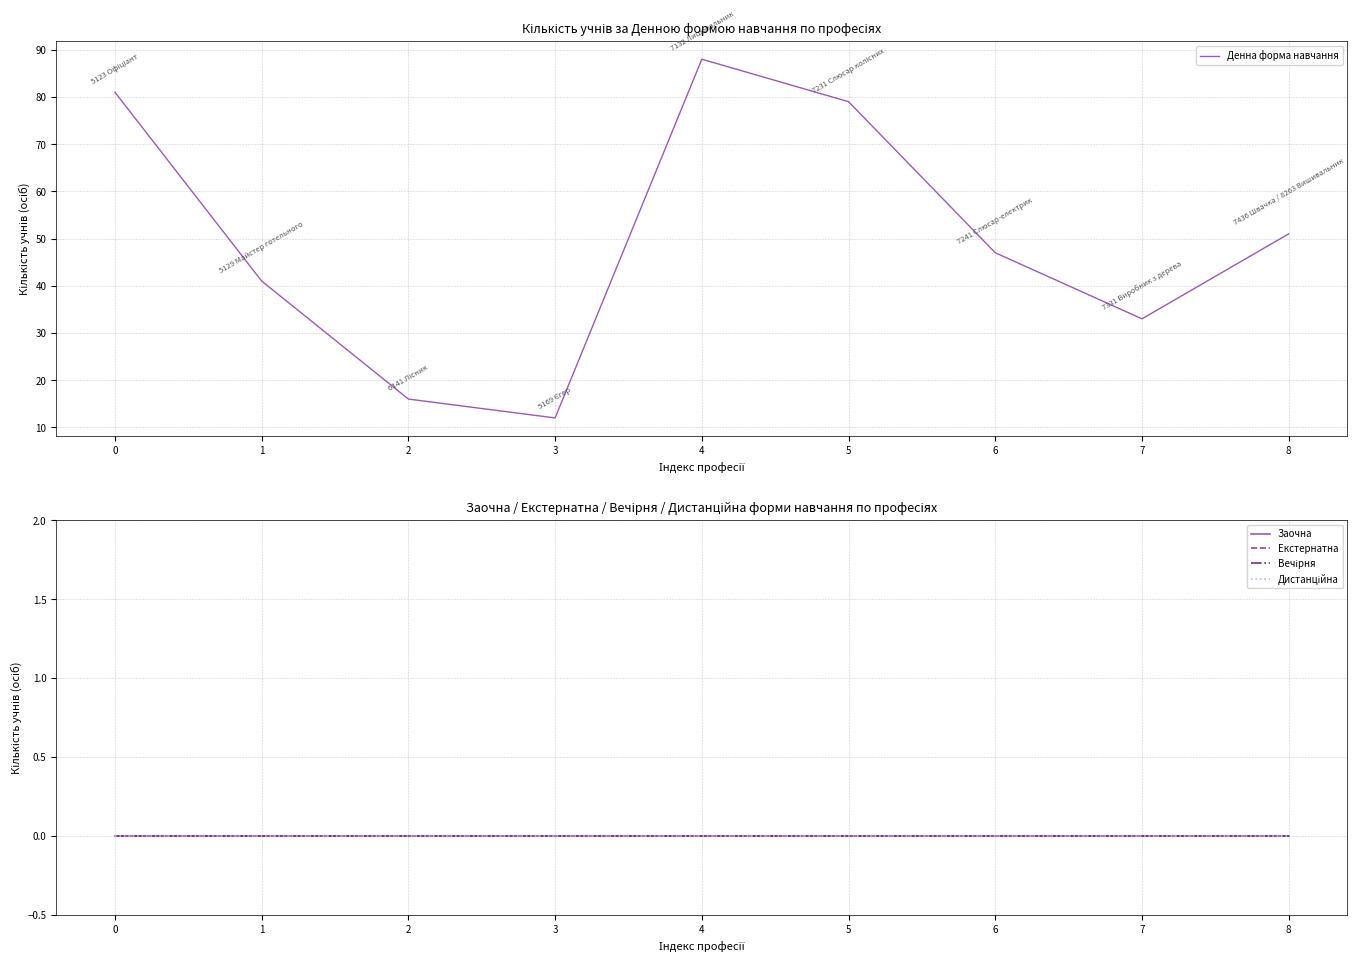

Reading left to right, what are all the values shown in this chart?

Денна форма навчання: 0=81	1=41	2=16	3=12	4=88	5=79	6=47	7=33	8=51
Заочна: 0=0	1=0	2=0	3=0	4=0	5=0	6=0	7=0	8=0
Екстернатна: 0=0	1=0	2=0	3=0	4=0	5=0	6=0	7=0	8=0
Вечірня: 0=0	1=0	2=0	3=0	4=0	5=0	6=0	7=0	8=0
Дистанційна: 0=0	1=0	2=0	3=0	4=0	5=0	6=0	7=0	8=0